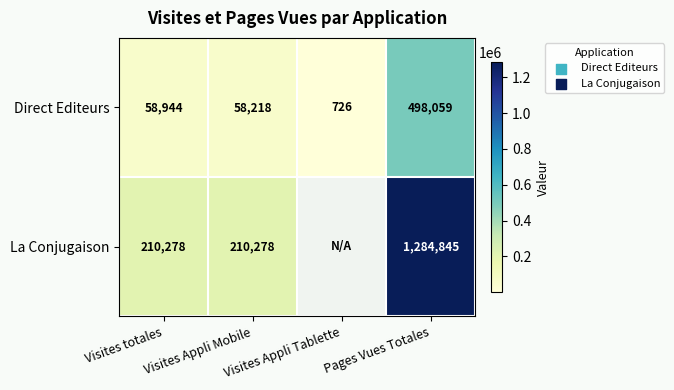

What is the greatest value displayed?

1284845.0